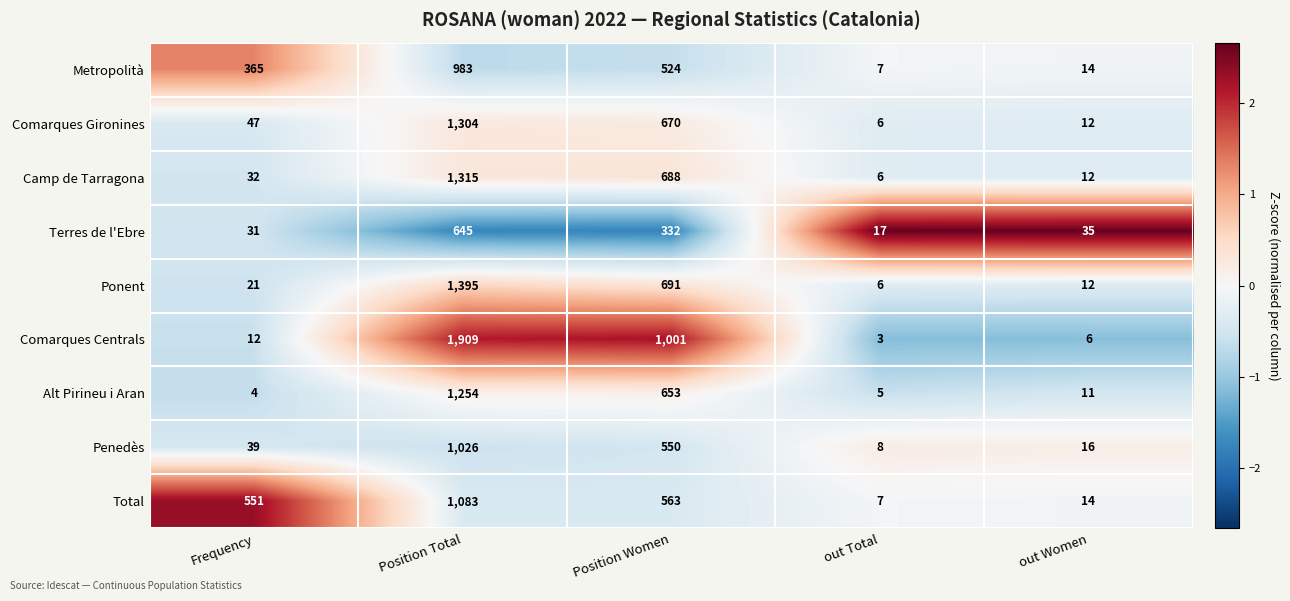

Count the number of categories in the chart.

5